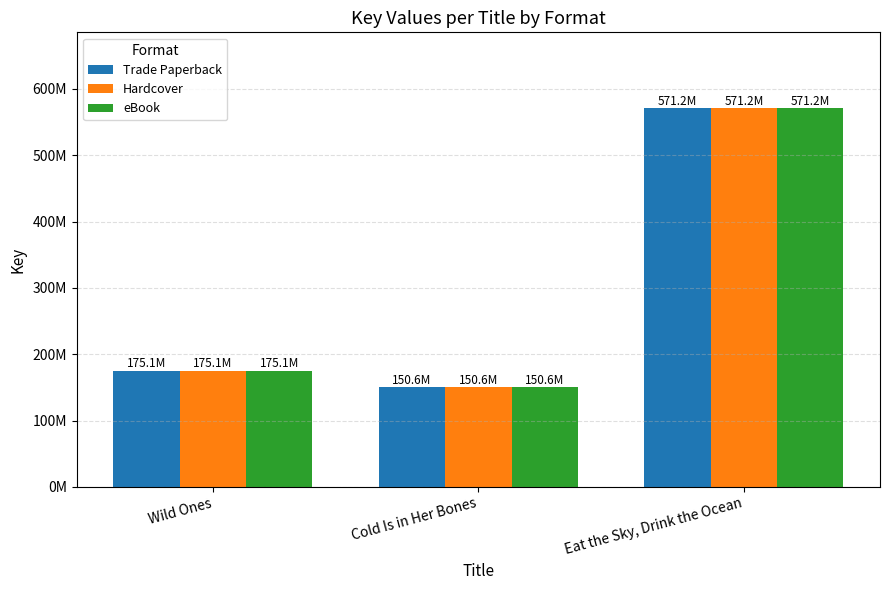

True or false: Hardcover has a value of 298820044 at Wild Ones.

False